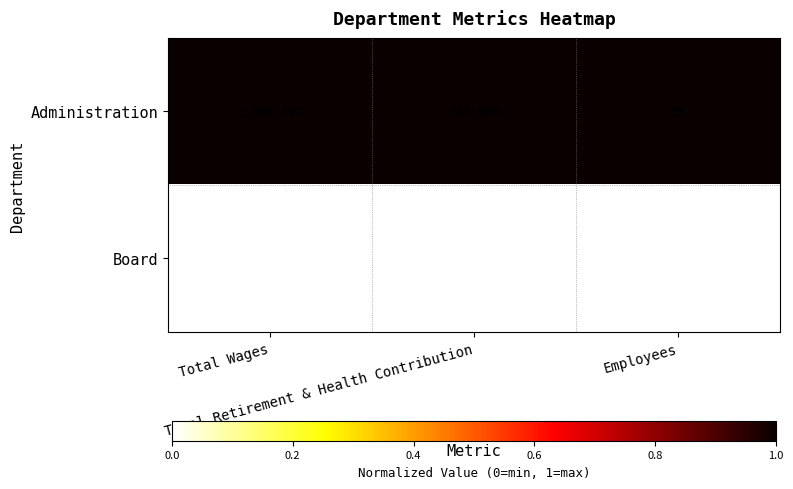

At Total Retirement & Health Contribution, list the series in order from smallest to largest.

Board, Administration